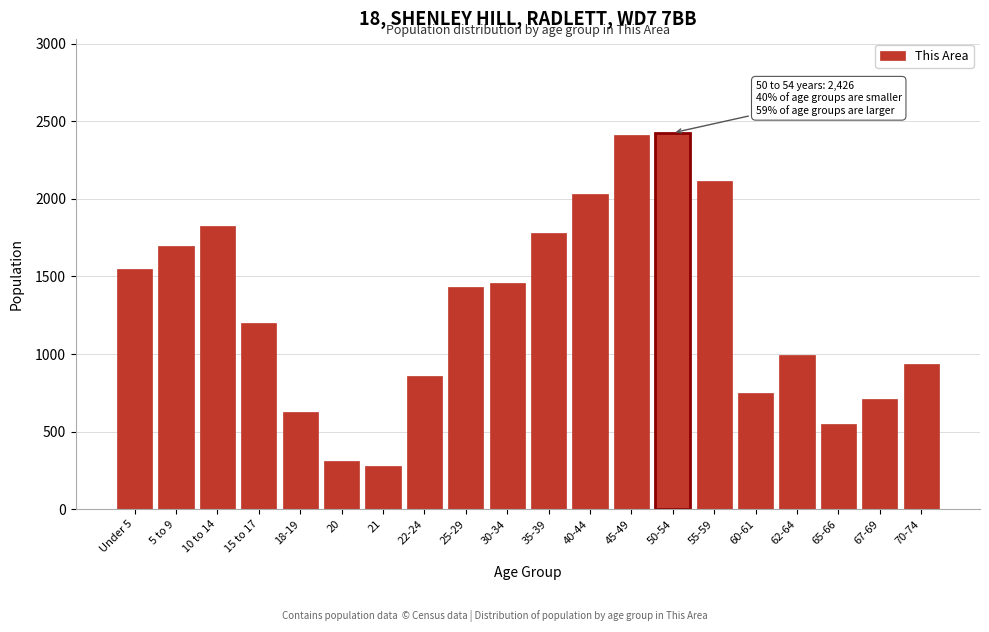

Reading left to right, transcribe all the data shown in this chart.

Under 5=1550	5 to 9=1696	10 to 14=1828	15 to 17=1199	18-19=628	20=312	21=280	22-24=861	25-29=1433	30-34=1460	35-39=1780	40-44=2032	45-49=2409	50-54=2426	55-59=2116	60-61=751	62-64=993	65-66=548	67-69=713	70-74=933